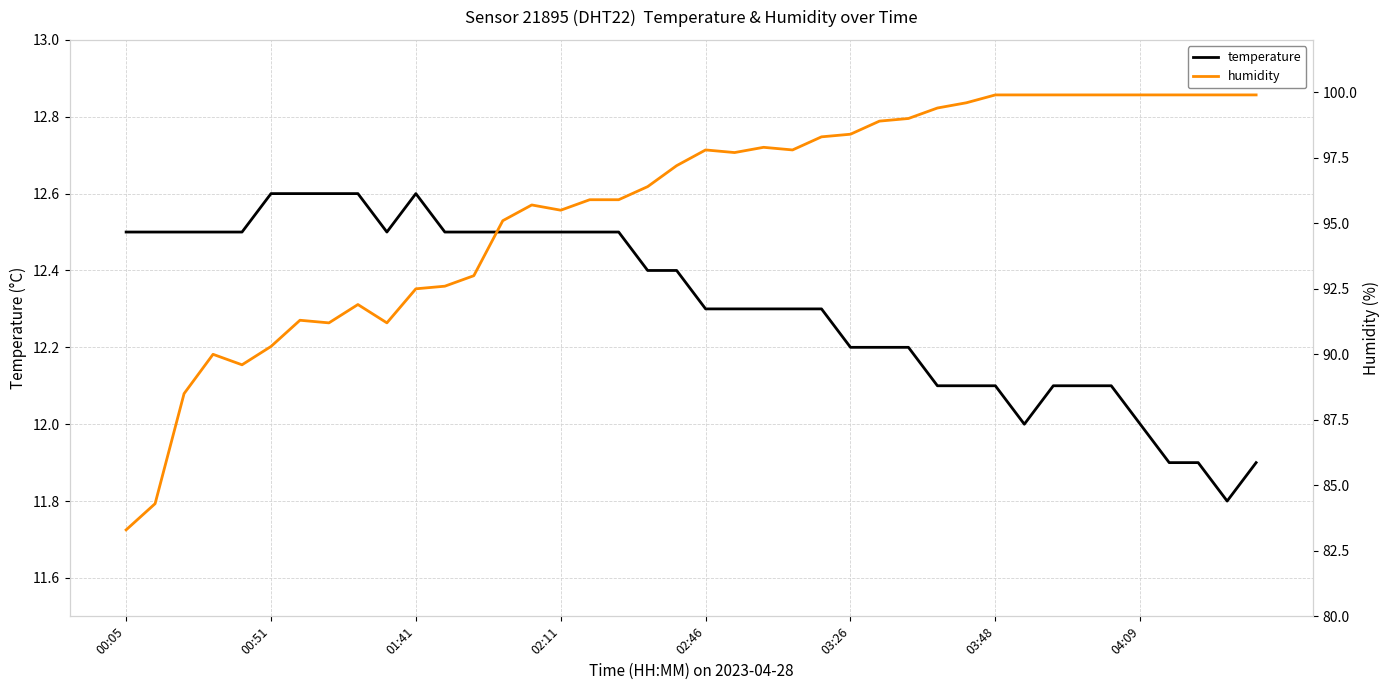

Where does the temperature series first go above 12?

00:05